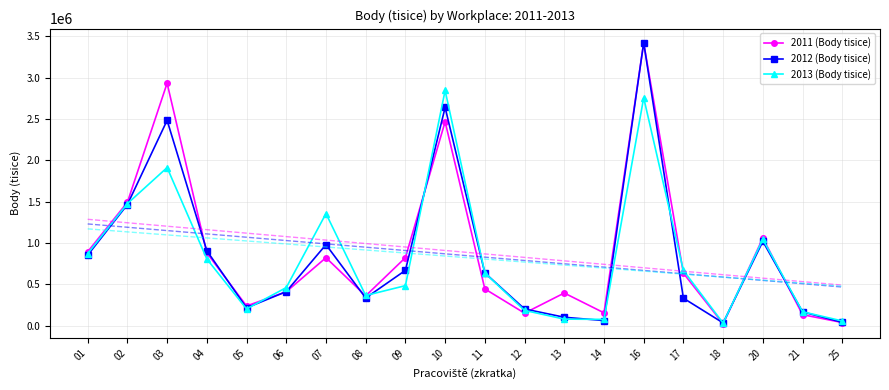

What is the smallest value displayed?

22238